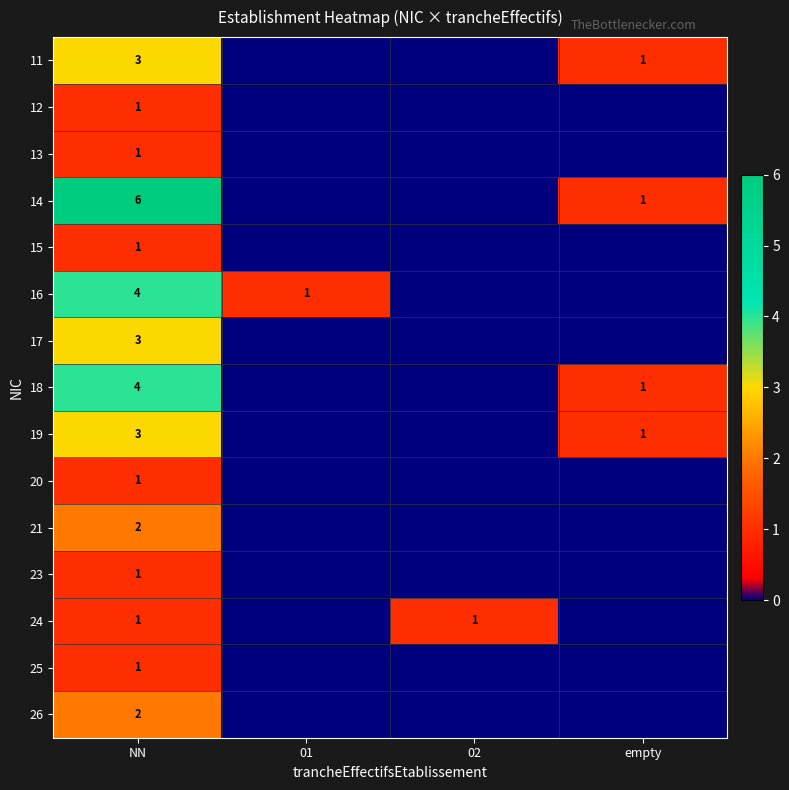

Which series has the largest total across all categories?

14